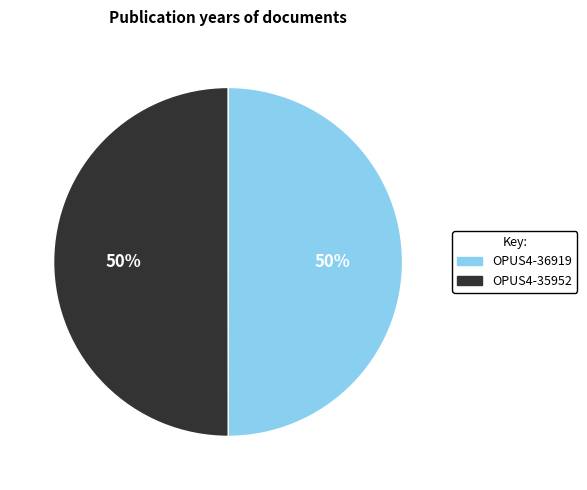

What is the ratio of the value at OPUS4-36919 to the value at OPUS4-35952?

1.0